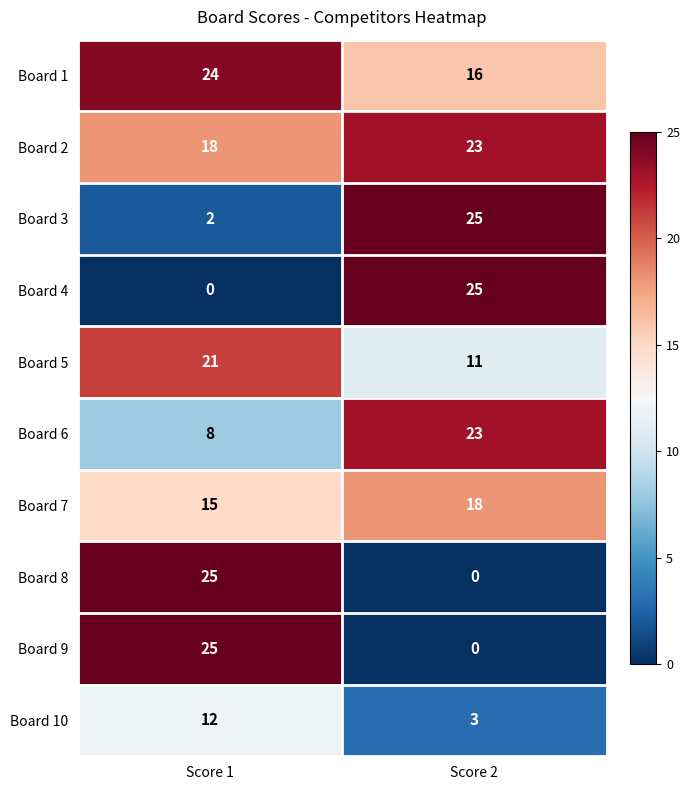

What is the sum of the Board 6 values at Score 2 and Score 1?

31